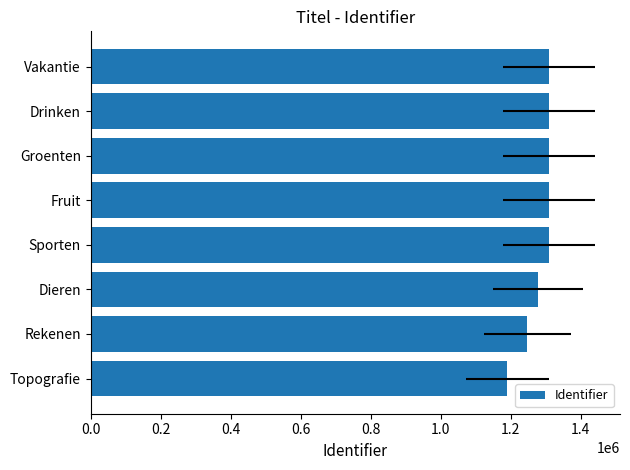

Which has a higher value, Dieren or Topografie?

Dieren